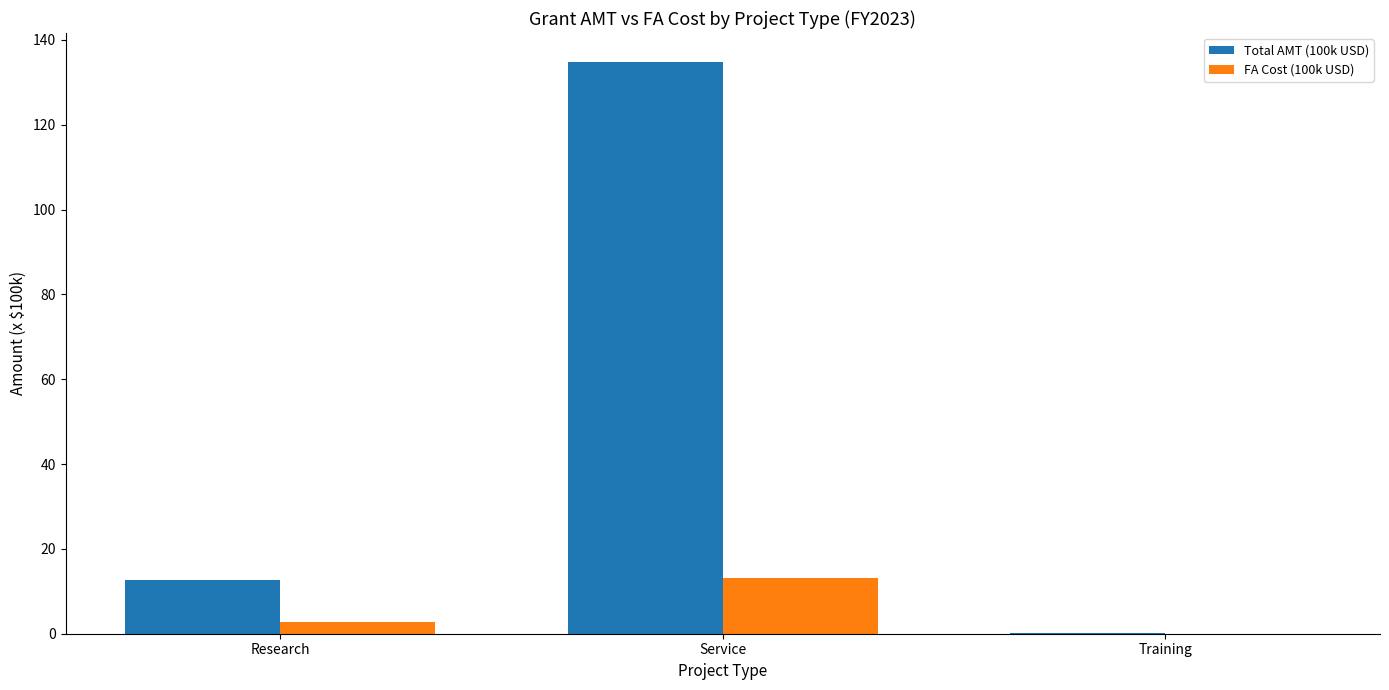

Is the value of Total AMT (100k USD) at Training greater than the value of FA Cost (100k USD) at Service?

No